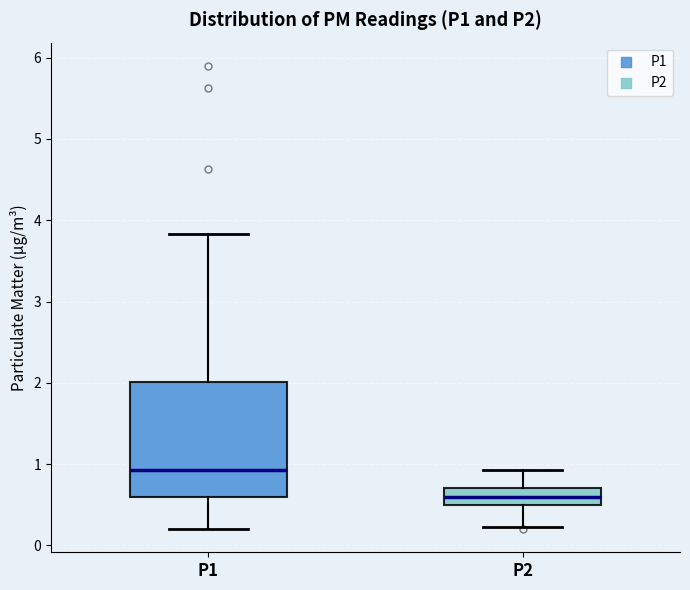

Reading left to right, read every box against the y-axis: the position of its median line, the range the box covers, and the ends of its whiskers. The values are not printed on the chart, so give them approximately, as read against the axis.

P1: median 0.9, box 0.6 to 2.0, whiskers 0.2 to 3.8
P2: median 0.6, box 0.5 to 0.7, whiskers 0.2 to 0.9